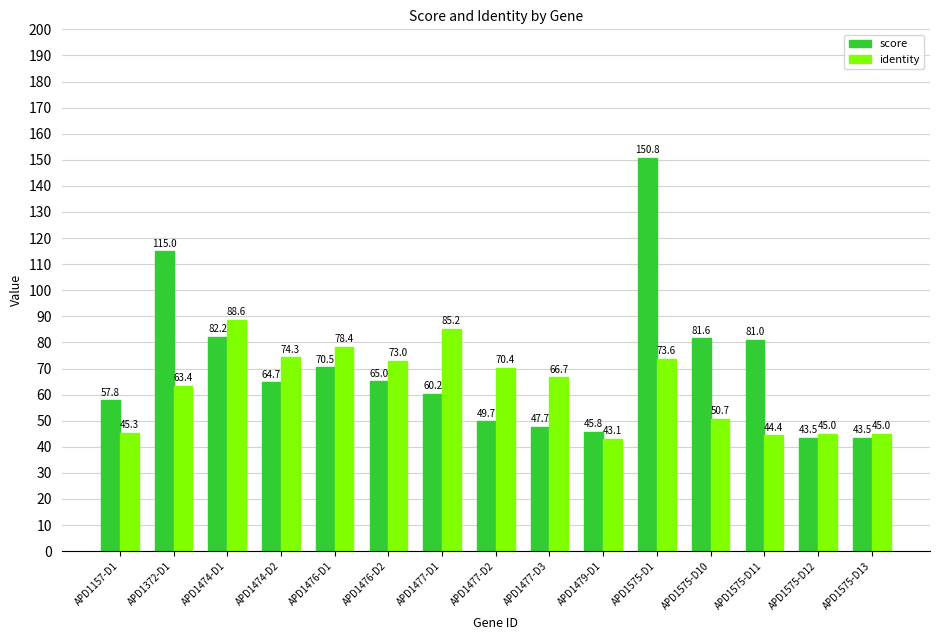

How many values in the score series are below 64?

7